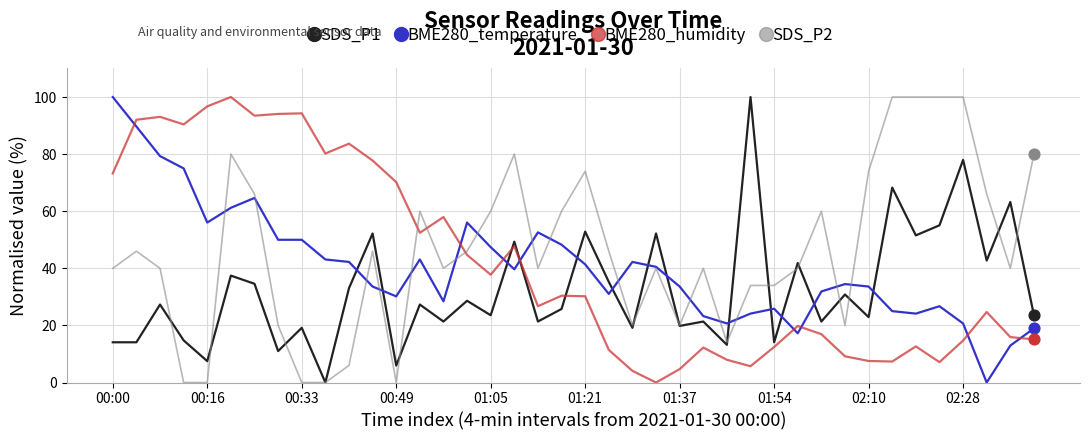

At how many categories does at least one series exceed 59?

28